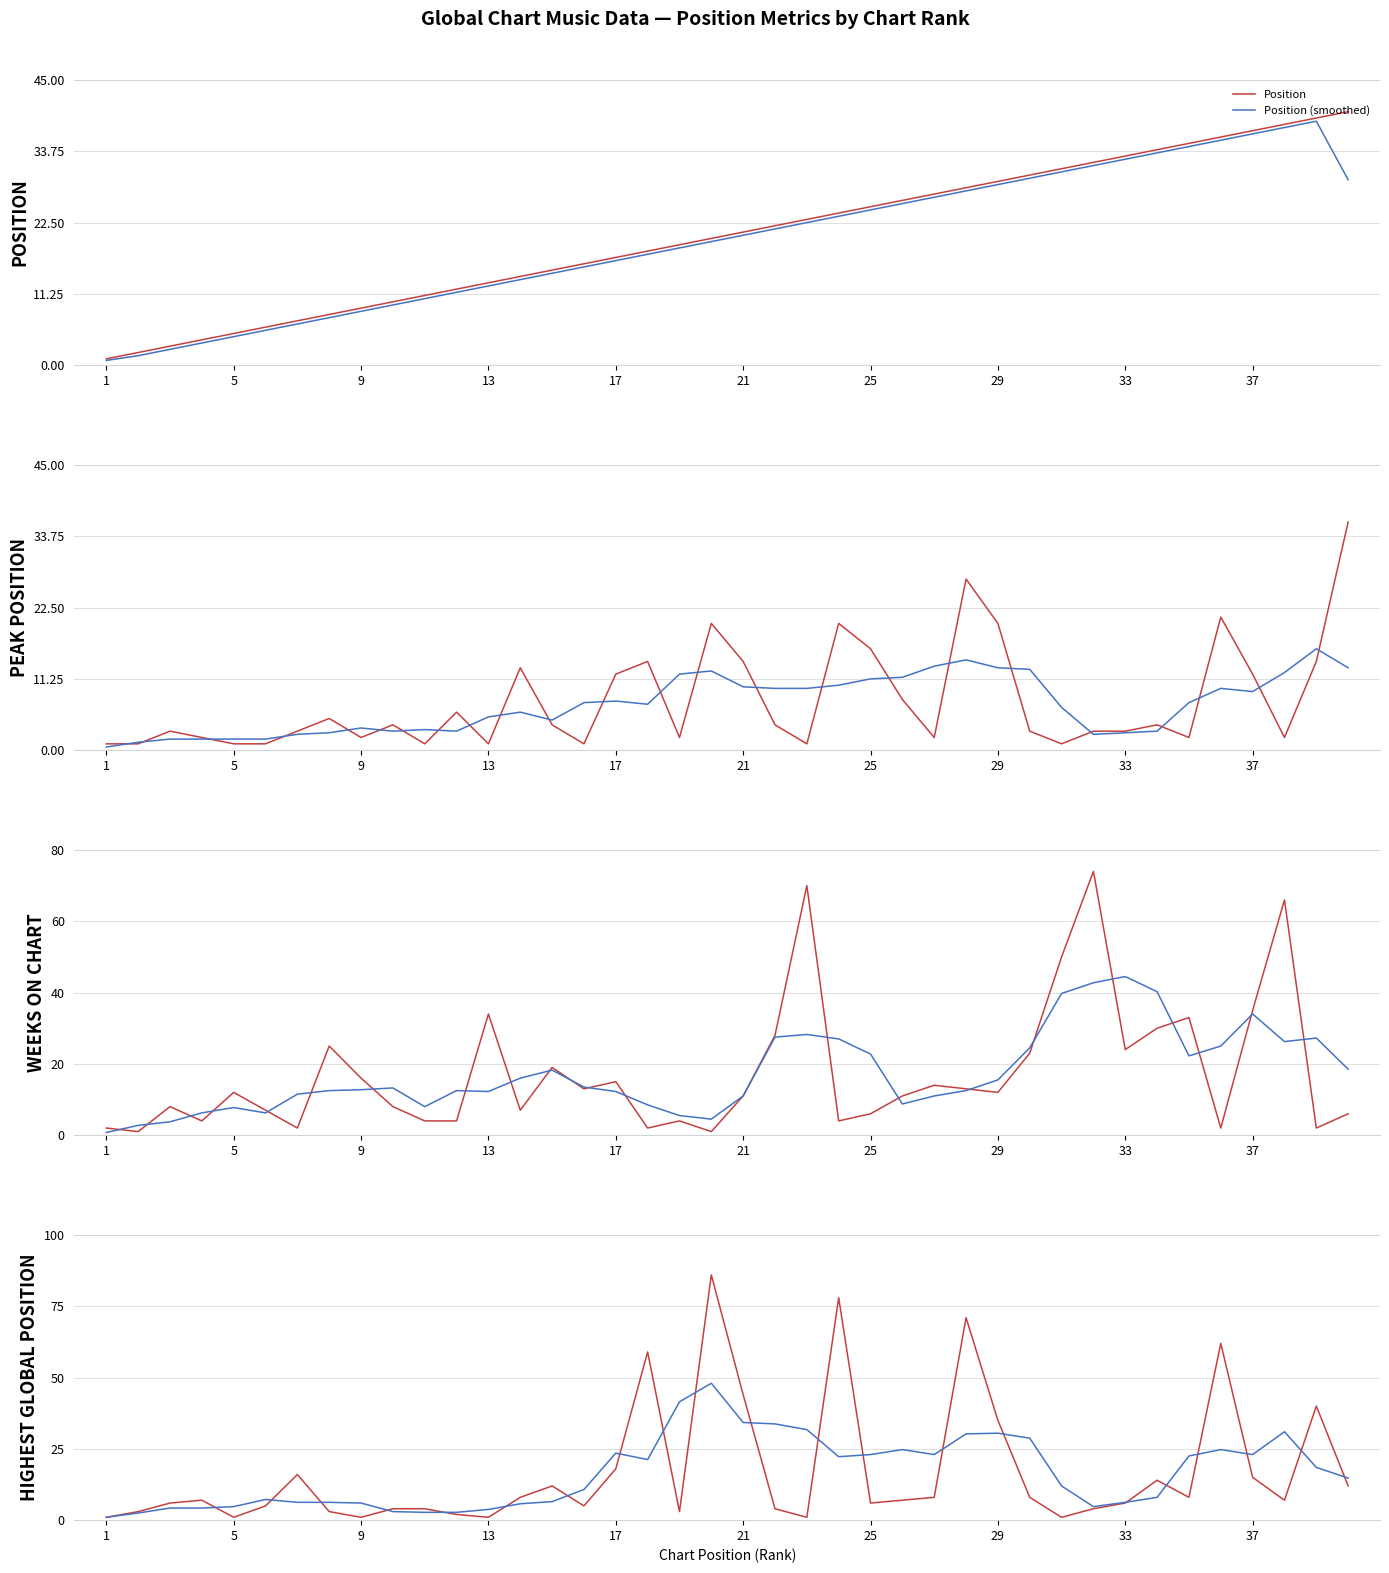

Which series has the widest spread of values?

Highest Position in Global Chart